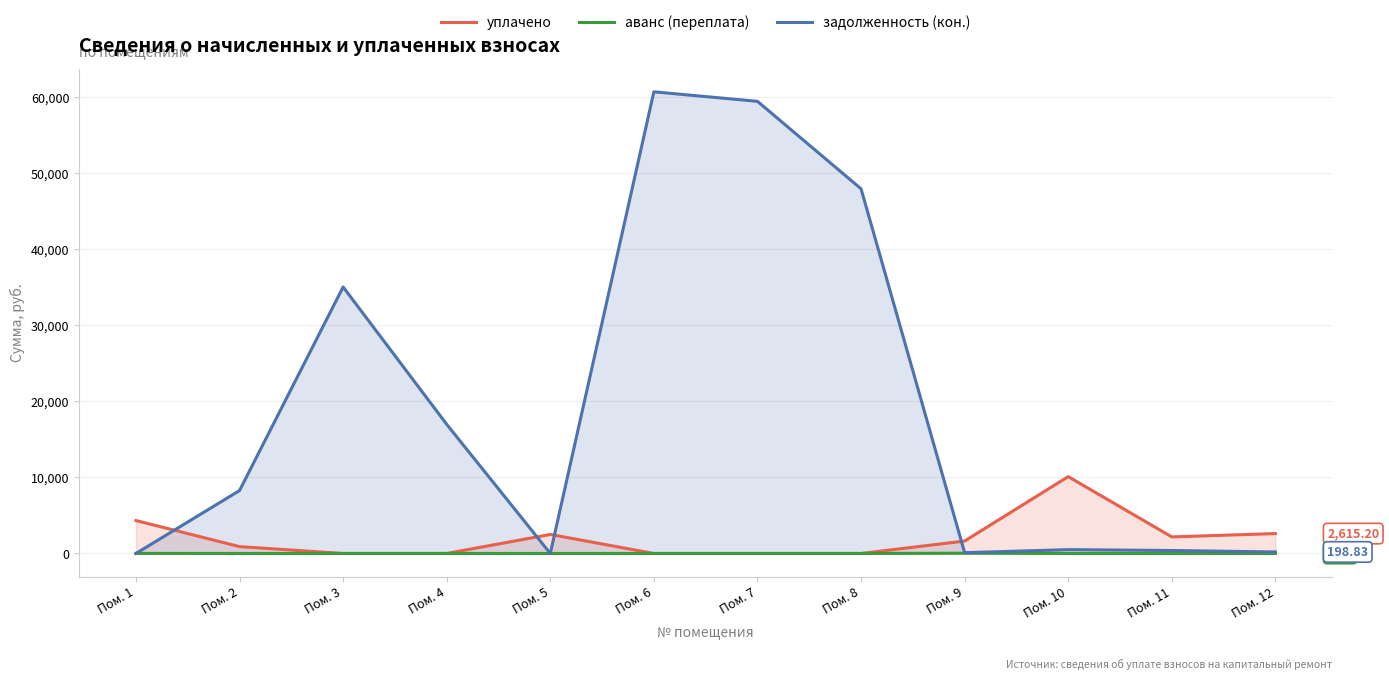

True or false: уплачено has a value of 0.0 at Пом. 6.

True